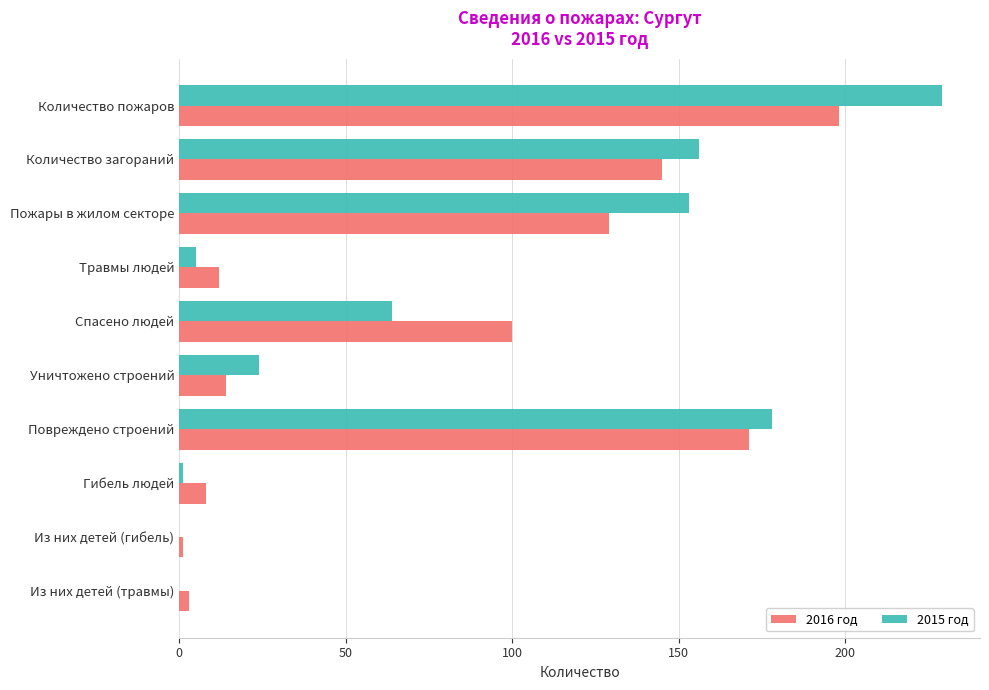

The 2015 год series shows 107 at Пожары в жилом секторе. True or false?

False